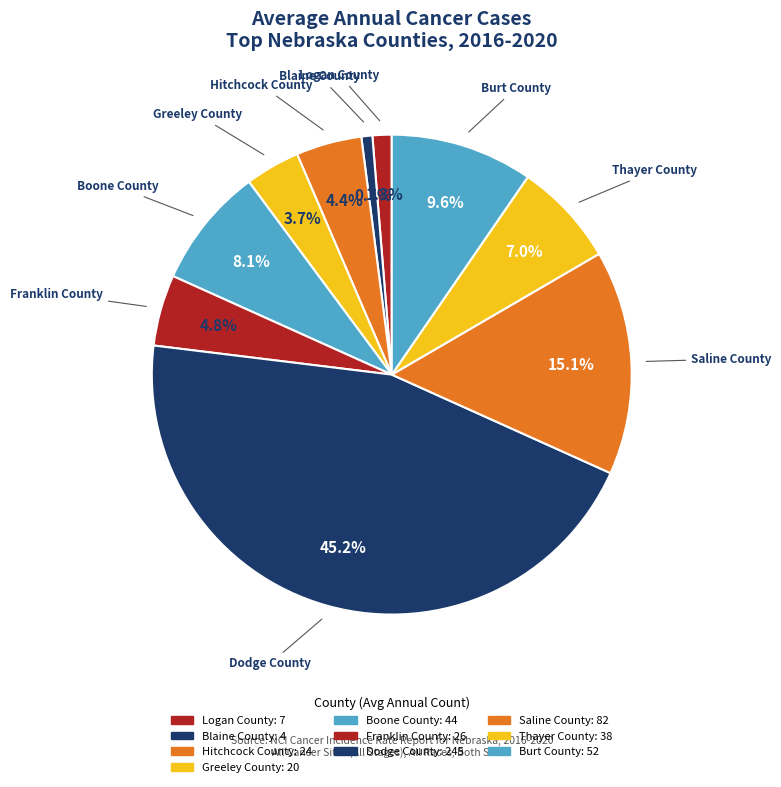

The Burt County slice represents 1% of the pie. True or false?

False